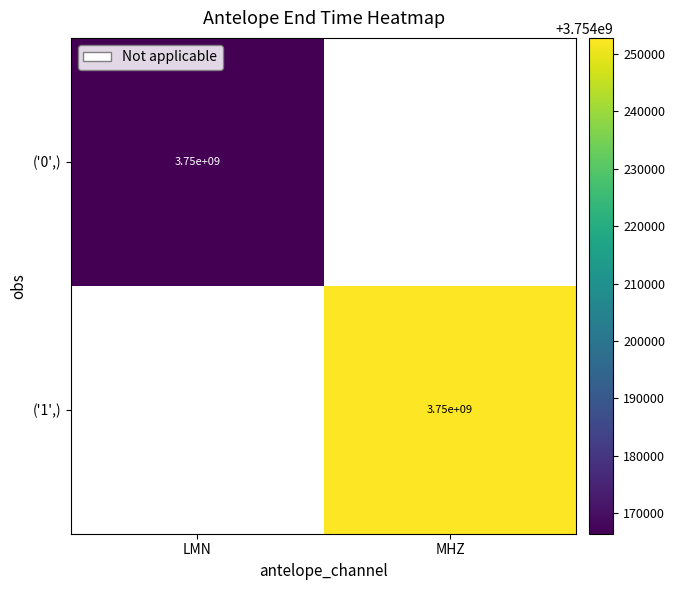

Is it true that ('0',) equals 2279048862 at LMN?

False